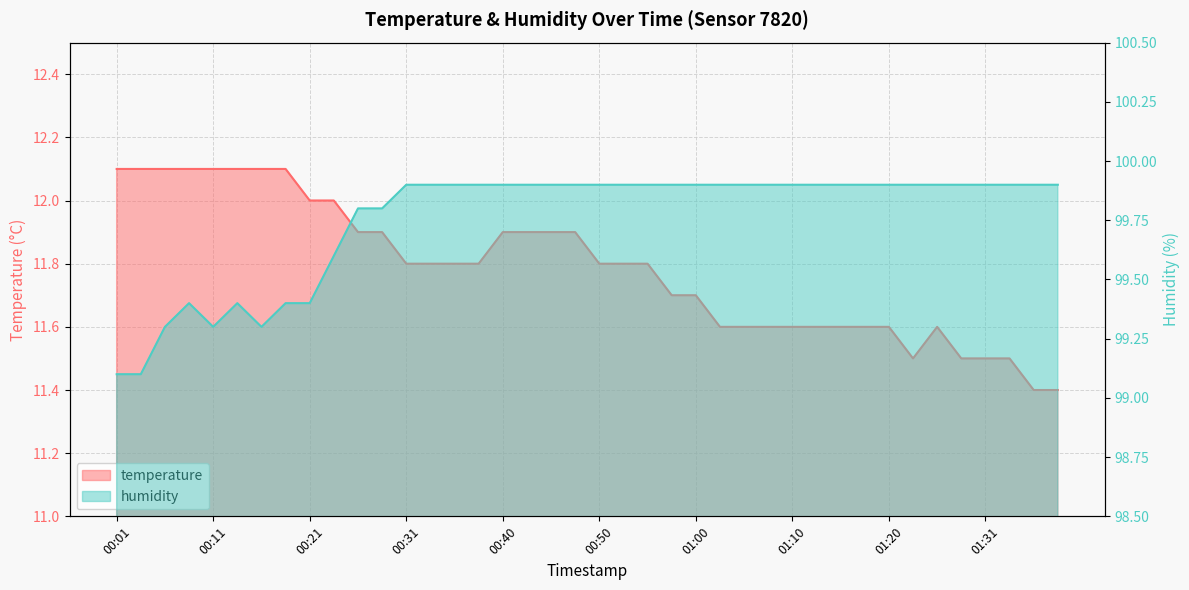

Which category has the lowest value across all series?

01:36